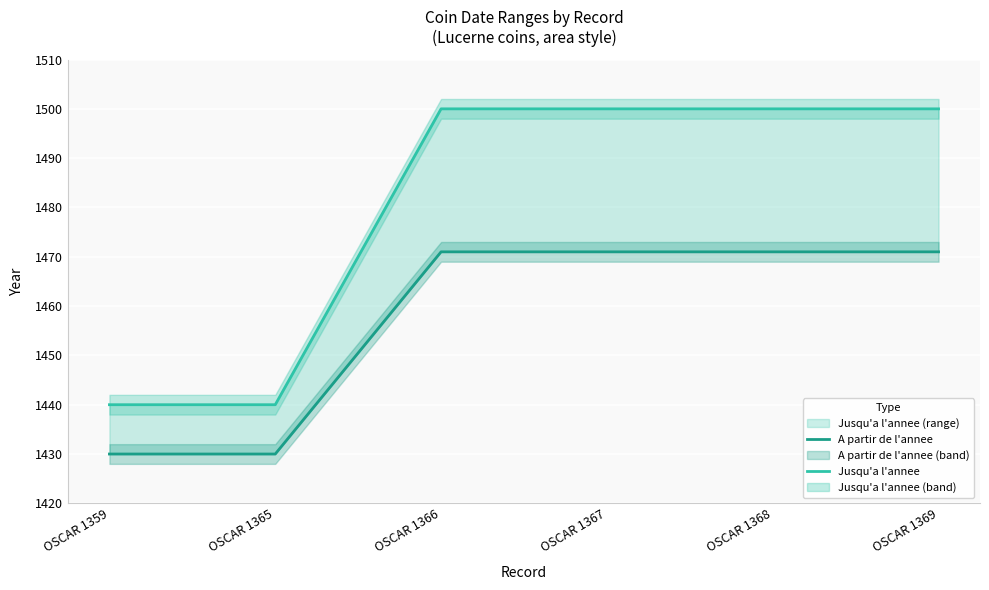

Rank the series by their maximum value, from lowest to highest.

A partir de l'annee, Jusqu'a l'annee